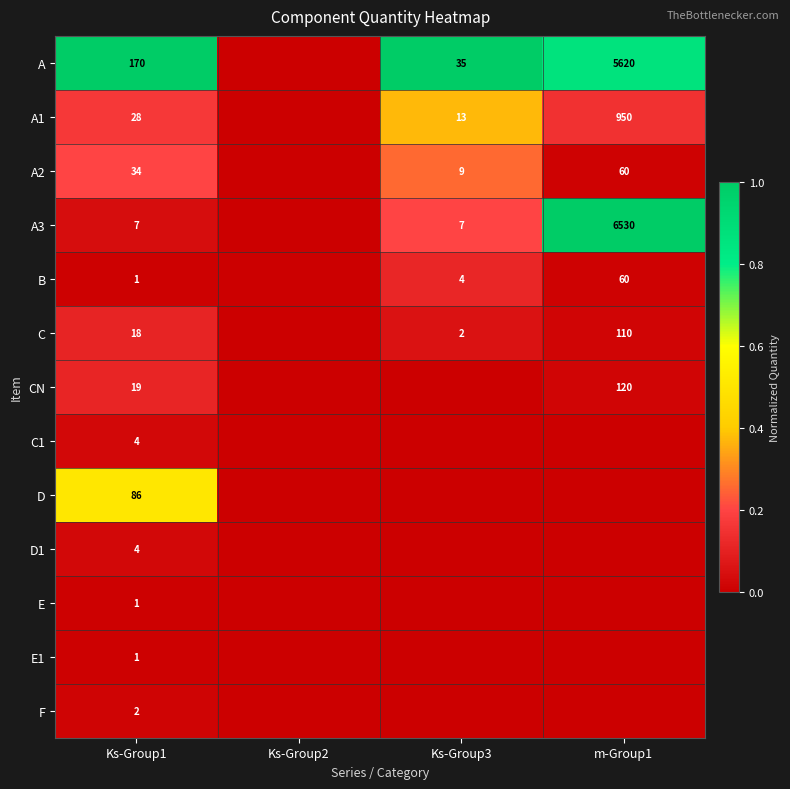

What is the total value across all series at Ks-Group1?

375